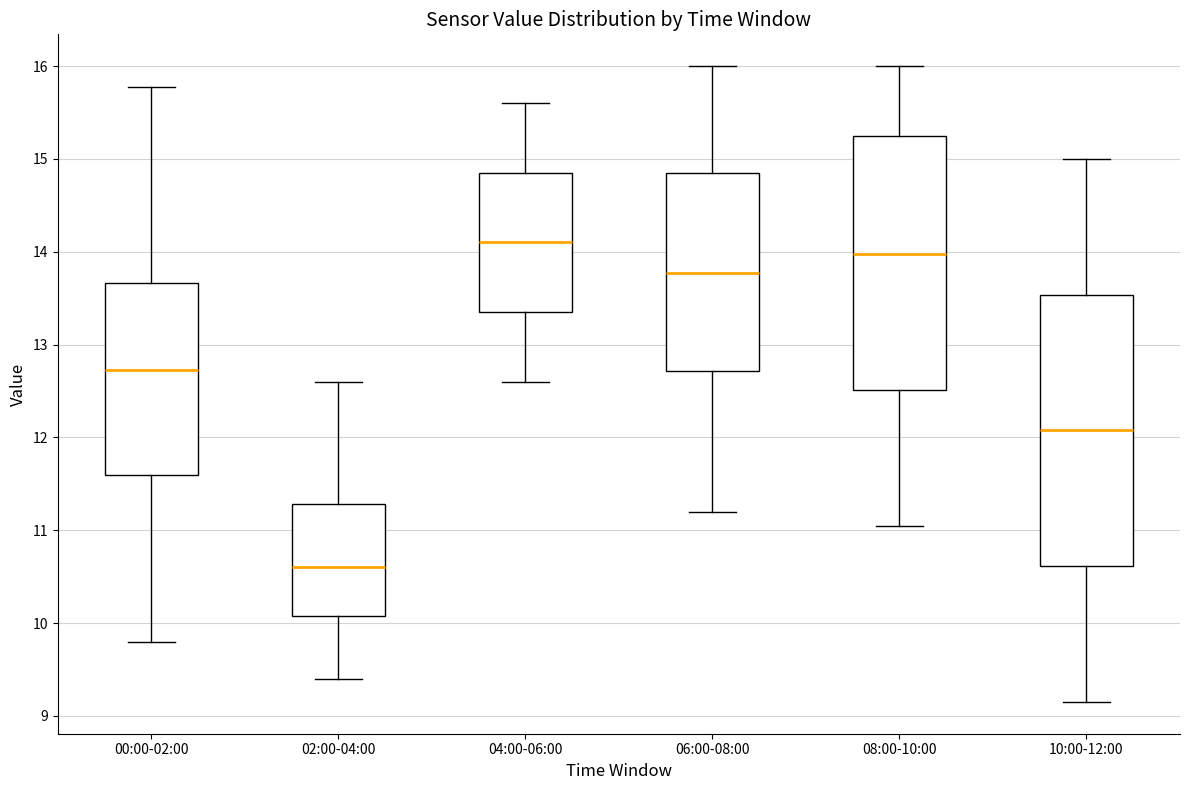

Where is the lower edge of the box for 10:00-12:00 on the y-axis? The values are not printed on the chart, so give them approximately, as read against the axis.

10.6